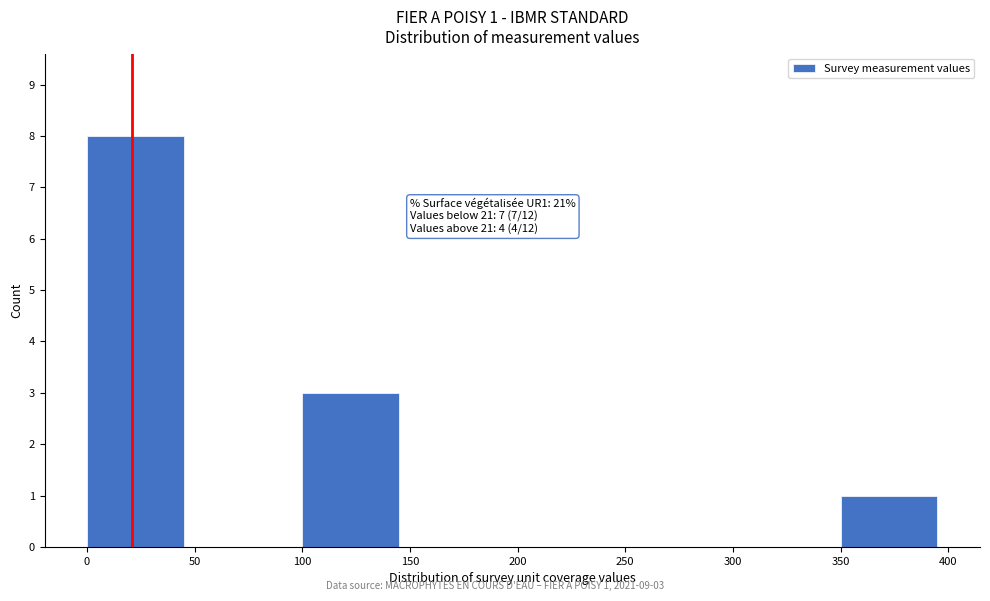

Which range on the x-axis has the tallest bar?

0 to 50